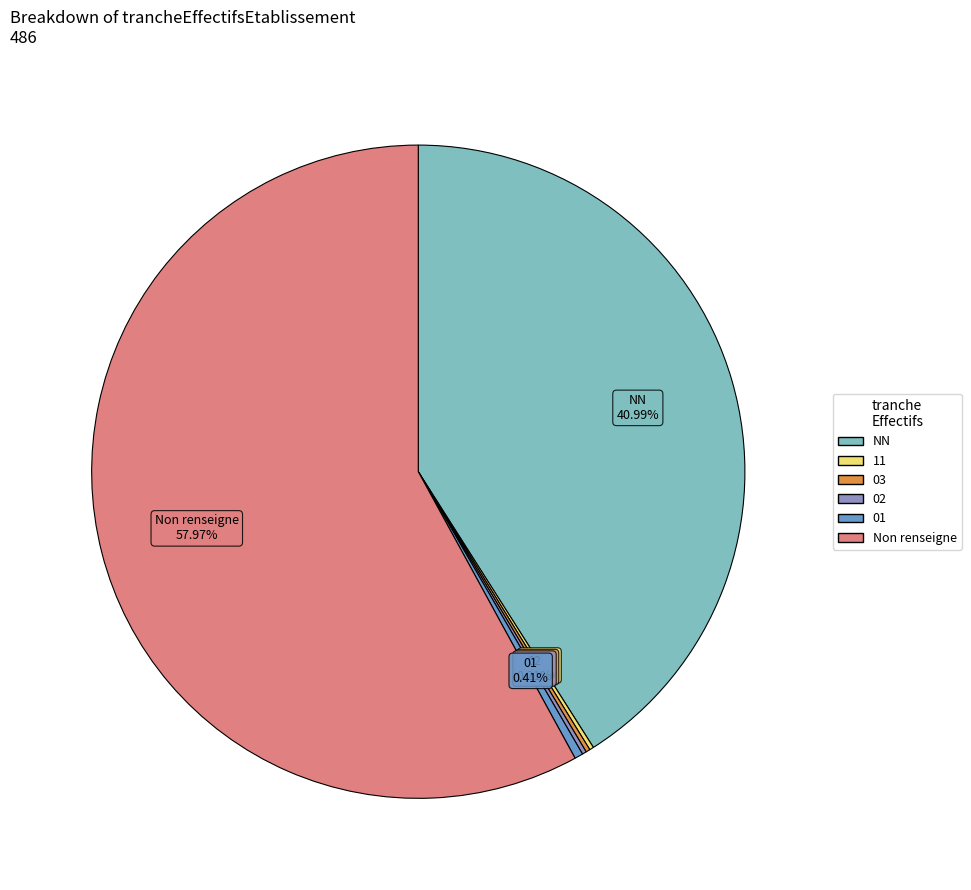

Does any single category account for the majority?

Yes